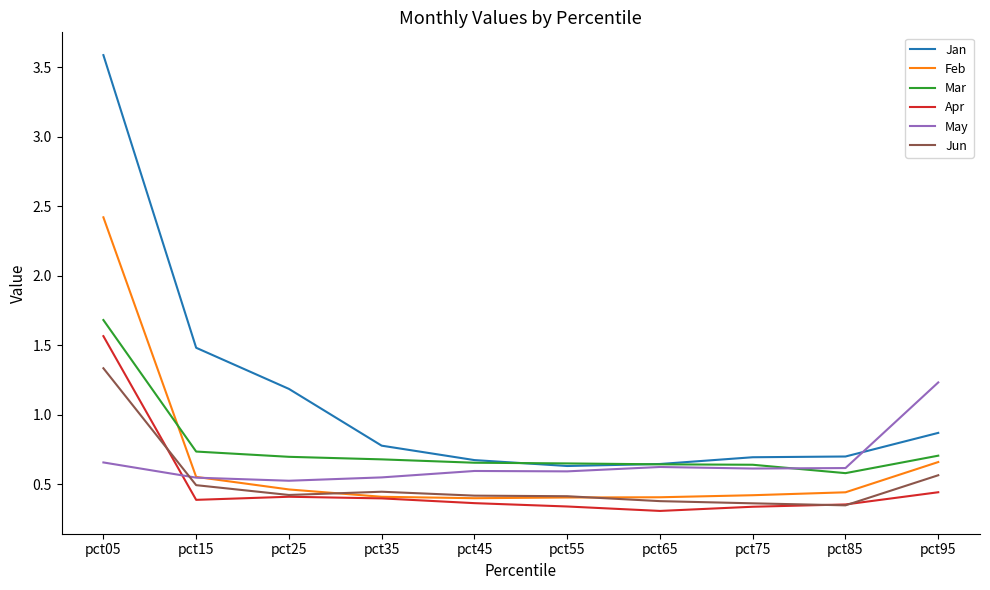

Which series has the largest total across all categories?

Jan